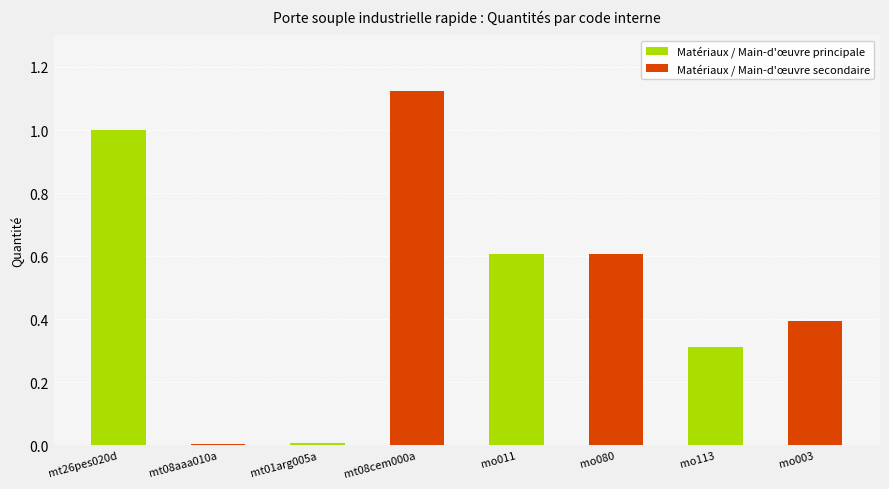

What is the average value of the Matériaux / Main-d'œuvre secondaire series?

0.5